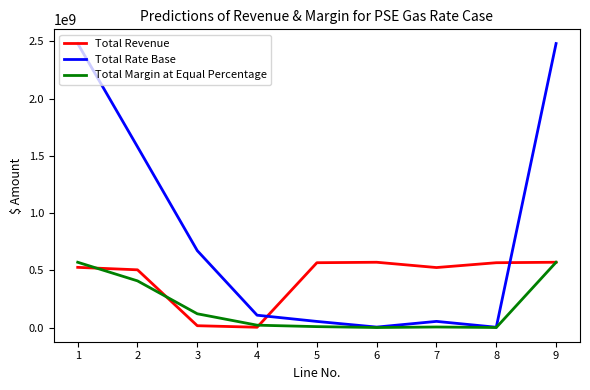

True or false: Total Margin at Equal Percentage has a value of 205185546.8 at 3.

False